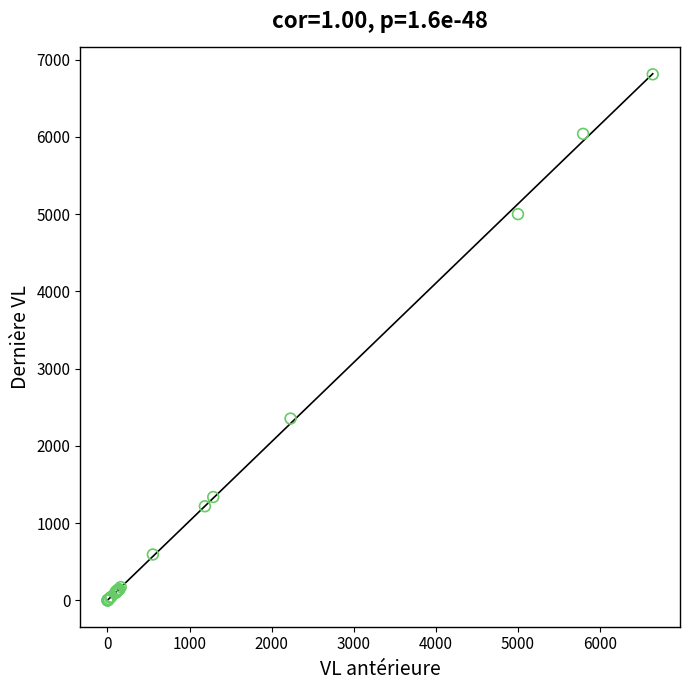

What Y value in the scatter plot is closest to 3405?

2354.4